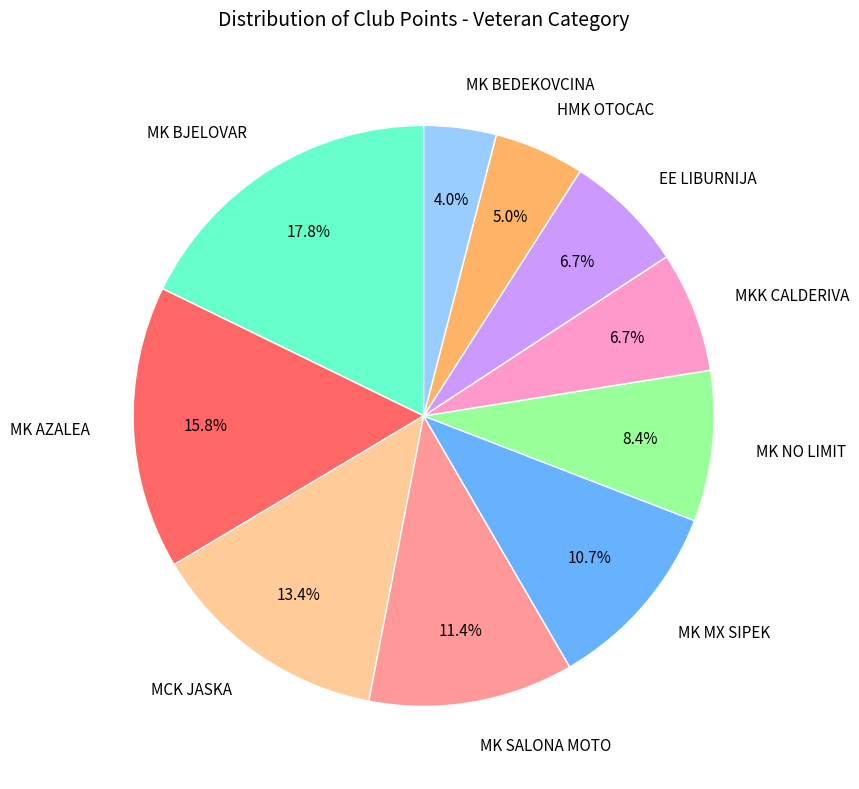

Does MK BEDEKOVCINA represent more than half of the total?

No